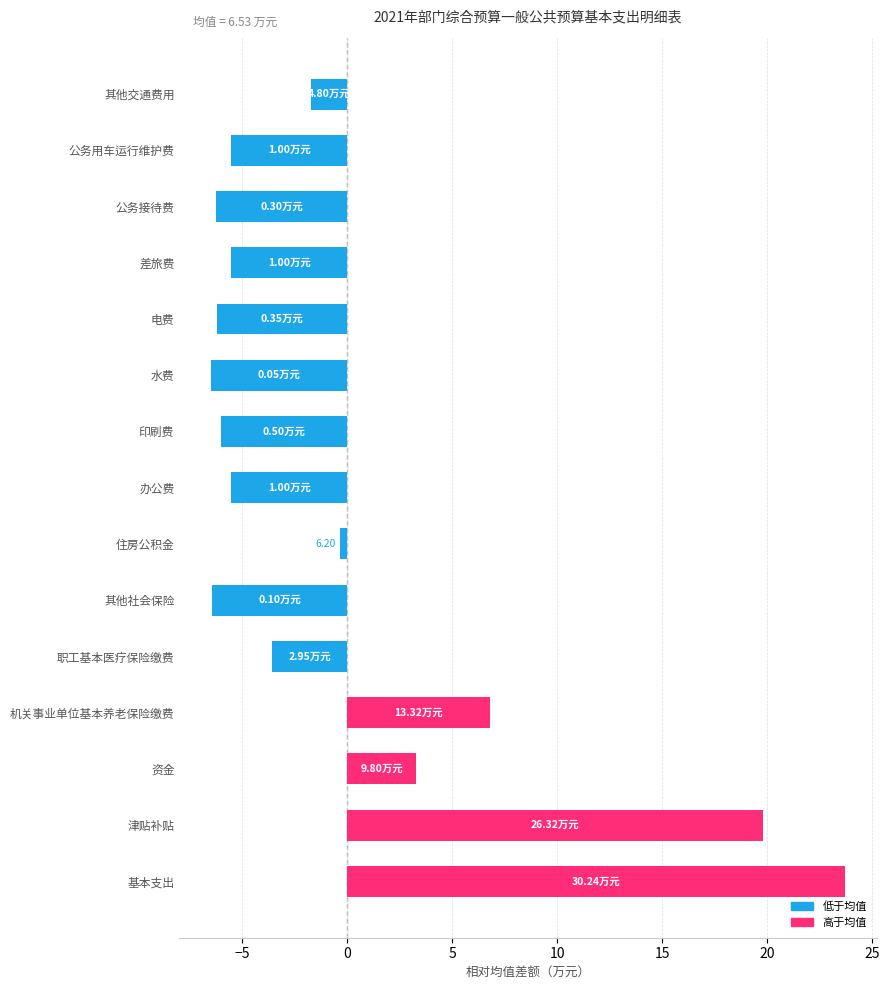

Which category has the highest value across all series?

基本支出